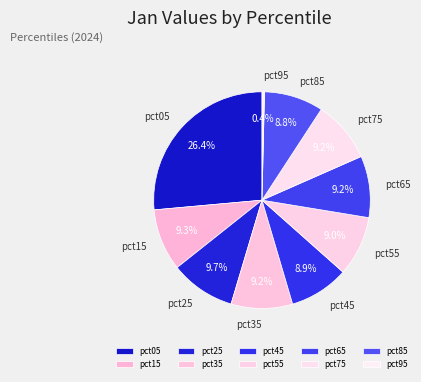

What is the smallest slice in the pie chart?

pct95